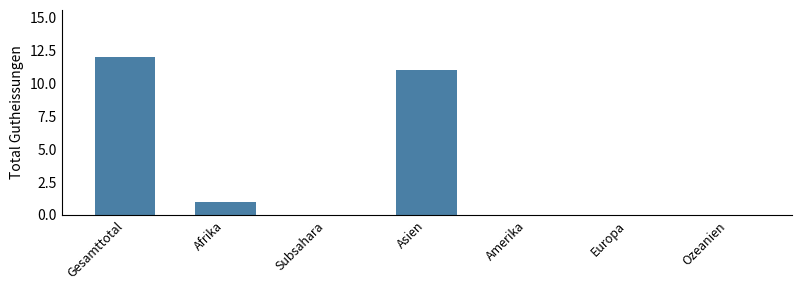

Reading left to right, list all the values displayed in this chart.

Gesamttotal=12	Afrika=1	Subsahara=0	Asien=11	Amerika=0	Europa=0	Ozeanien=0